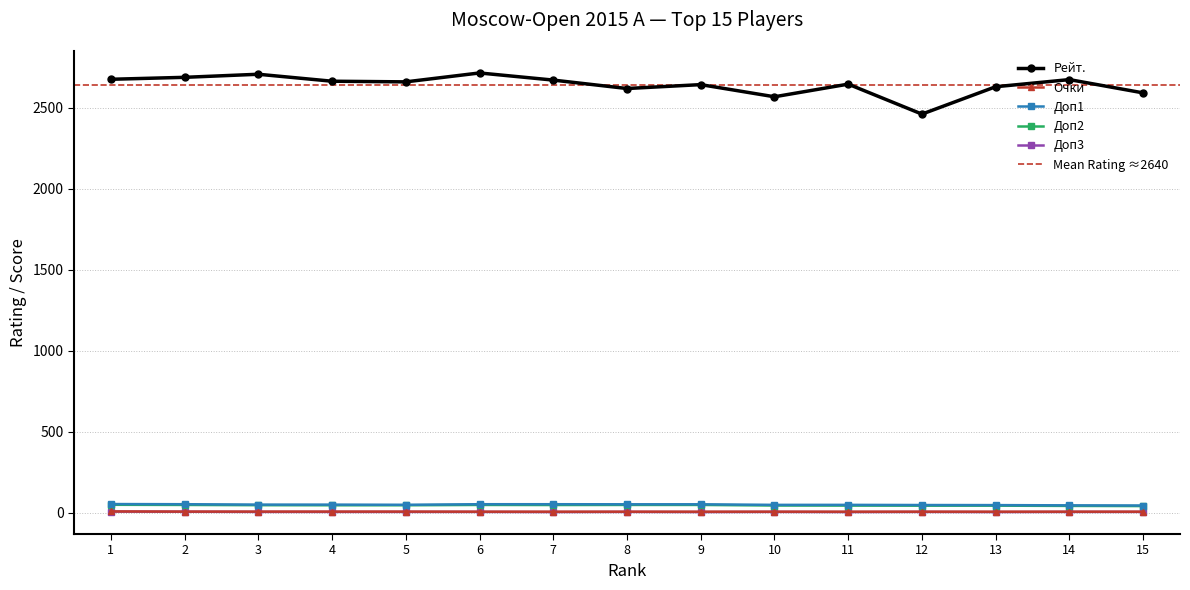

True or false: Рейт. and Очки intersect in this chart.

False